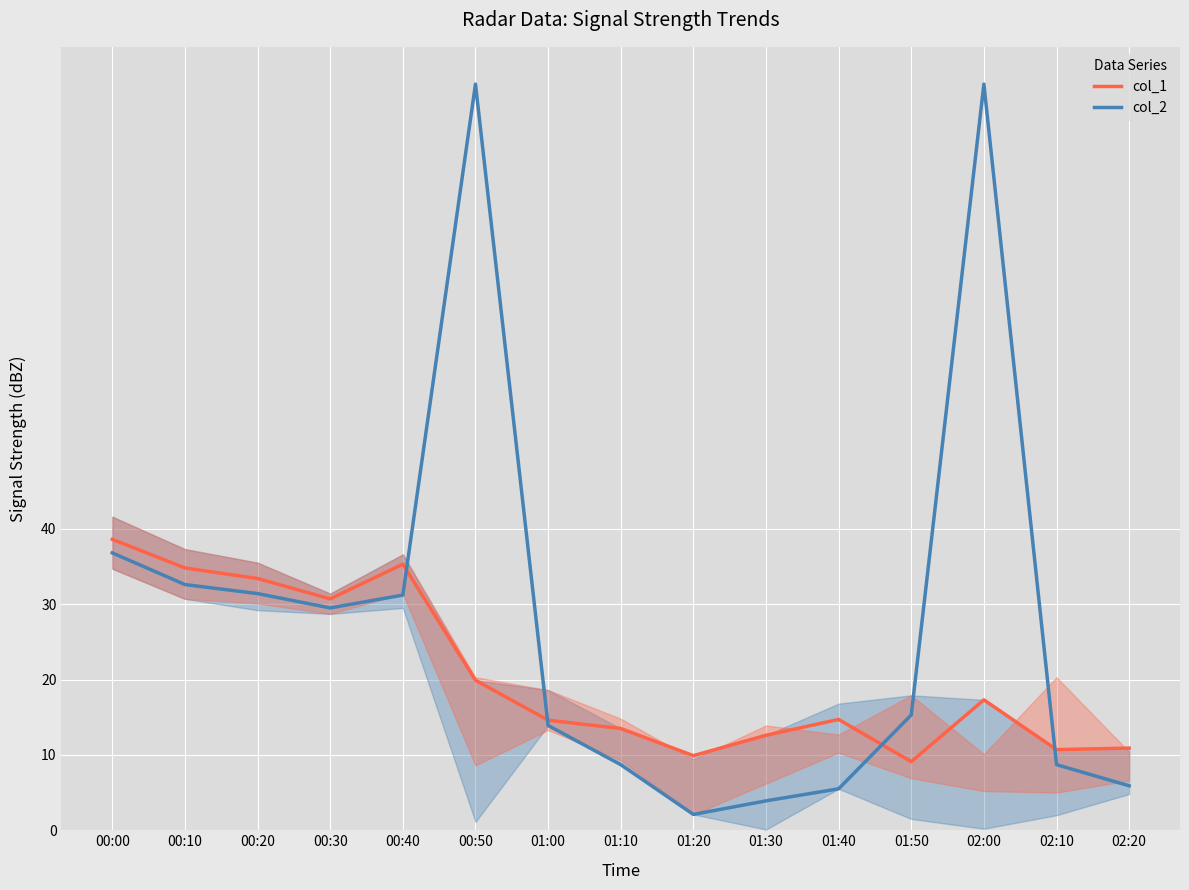

Is the value of col_1 at 01:30 greater than the value of col_2 at 02:20?

Yes